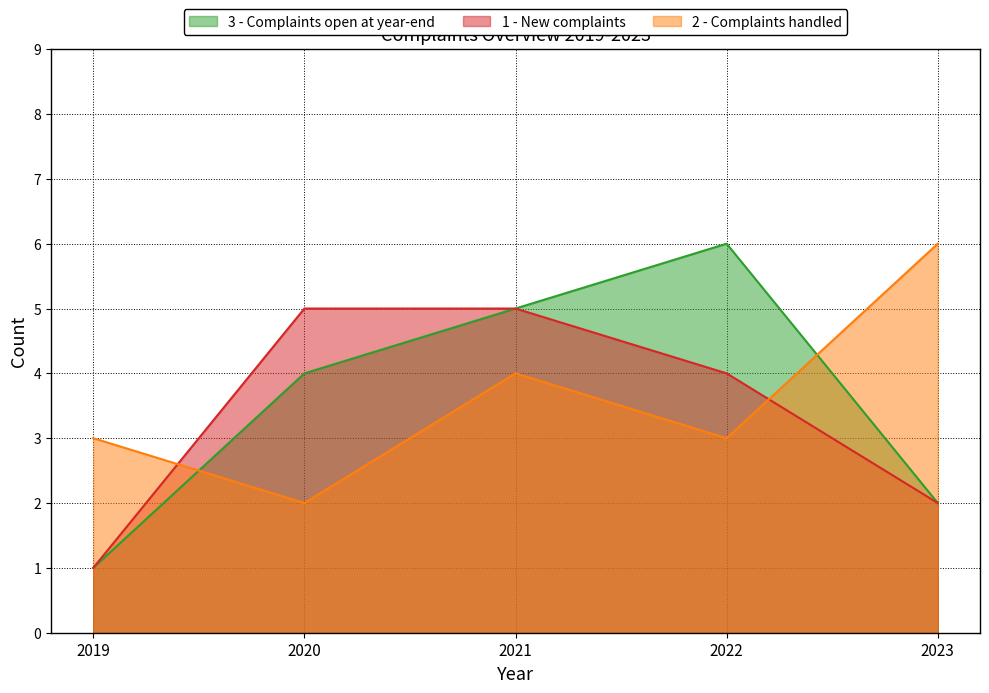

Count the number of categories in the chart.

5